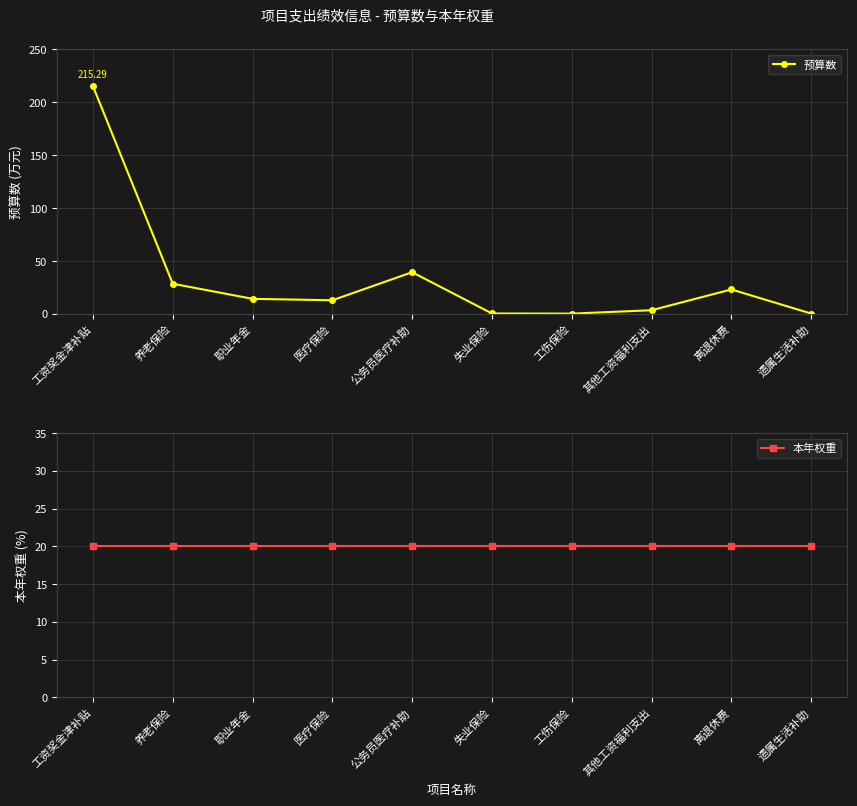

Reading right to left, what are all the values shown in this chart?

预算数: 0.4	23.2	3.5	0.3	0.5	39.5	12.9	14.3	28.6	215.3
本年权重: 20.0	20.0	20.0	20.0	20.0	20.0	20.0	20.0	20.0	20.0